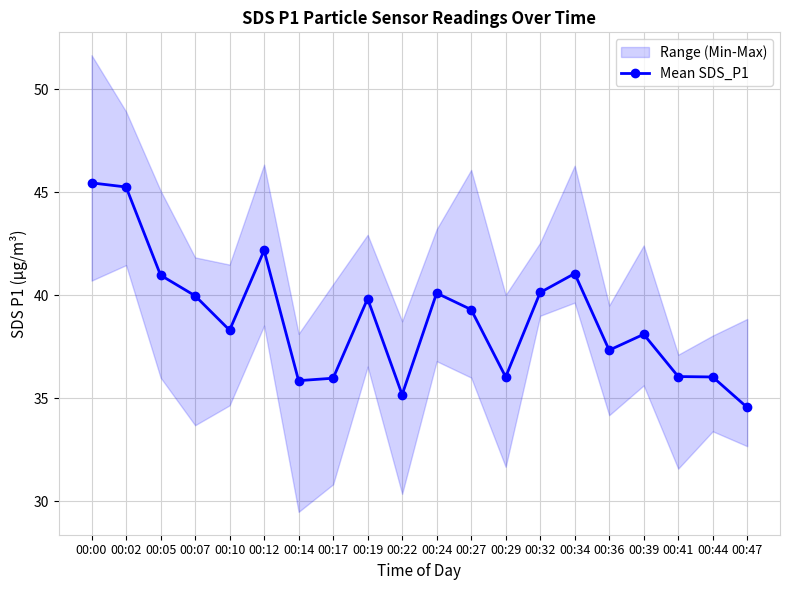

What is the smallest value displayed?

34.5